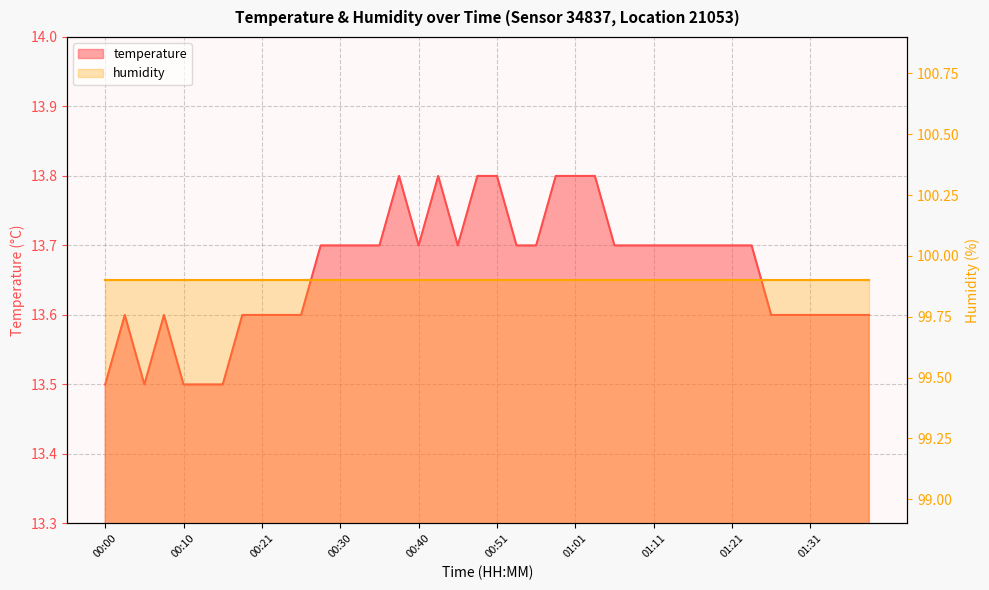

At which category does the chart reach its peak across all series?

00:38